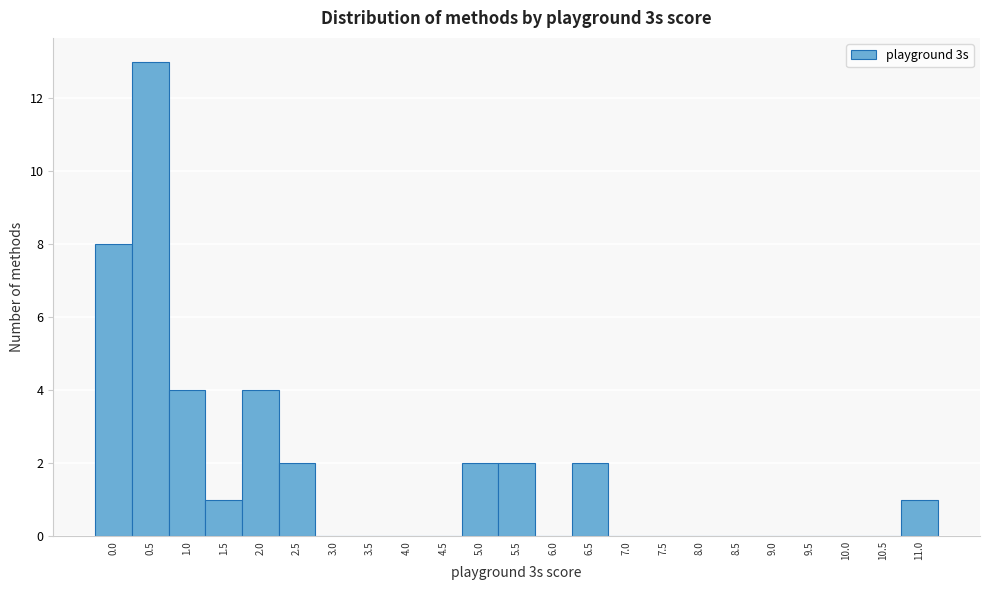

Reading left to right, what are all the values shown in this chart?

0.0=8	0.5=13	1.0=4	1.5=1	2.0=4	2.5=2	3.0=0	3.5=0	4.0=0	4.5=0	5.0=2	5.5=2	6.0=0	6.5=2	7.0=0	7.5=0	8.0=0	8.5=0	9.0=0	9.5=0	10.0=0	10.5=0	11.0=1